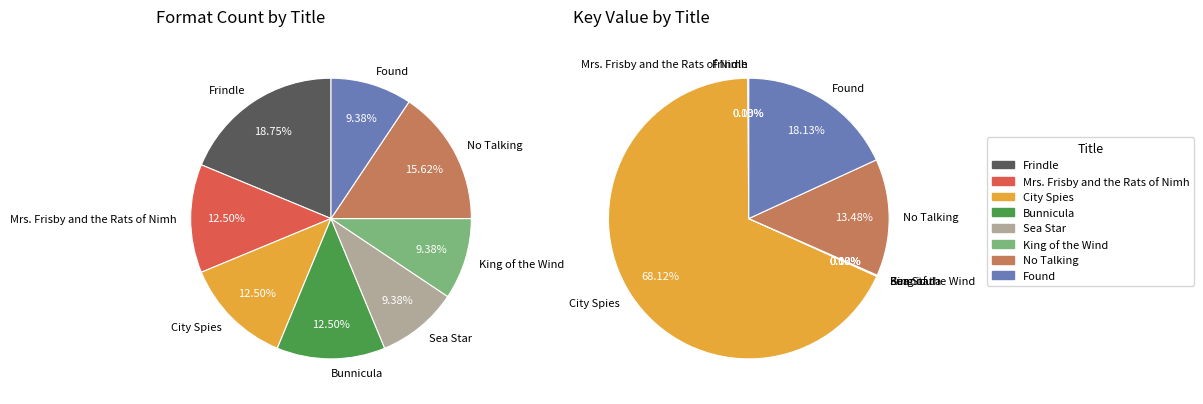

To the nearest percent, what is the difference between the King of the Wind and No Talking slice percentages?

13%